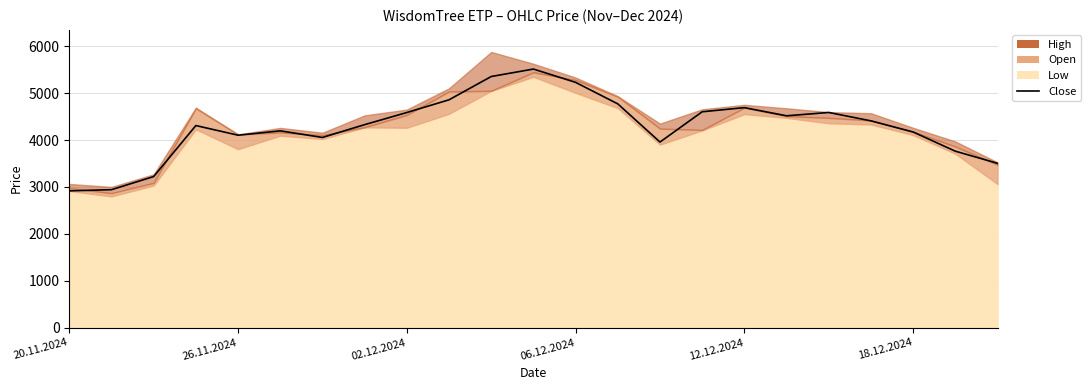

What is the sum of all values?

98608